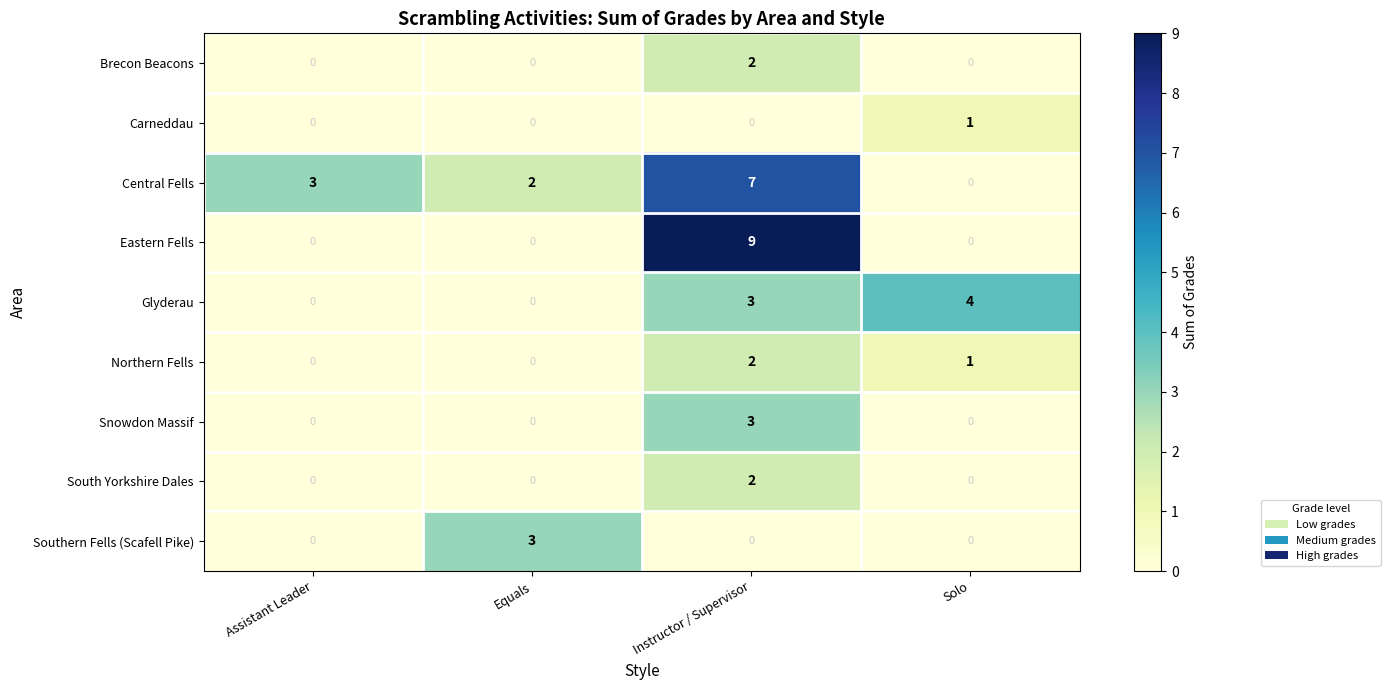

What is the total value across all series at Assistant Leader?

3